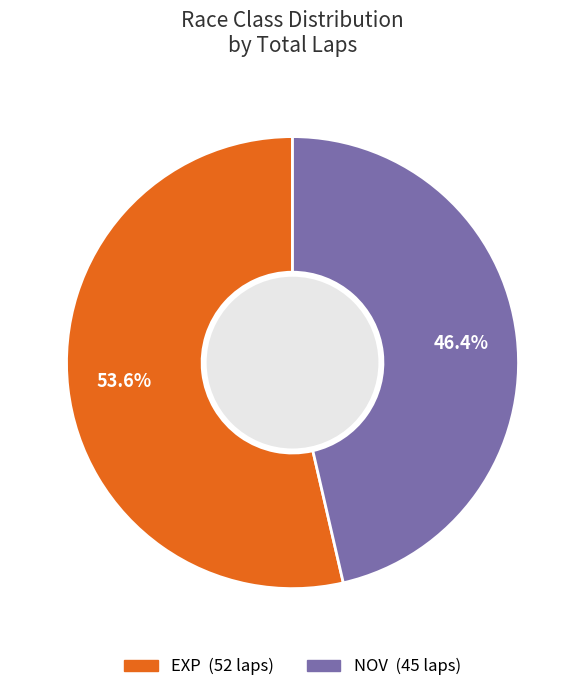

To the nearest percent, what is the difference between the NOV and EXP slice percentages?

7%